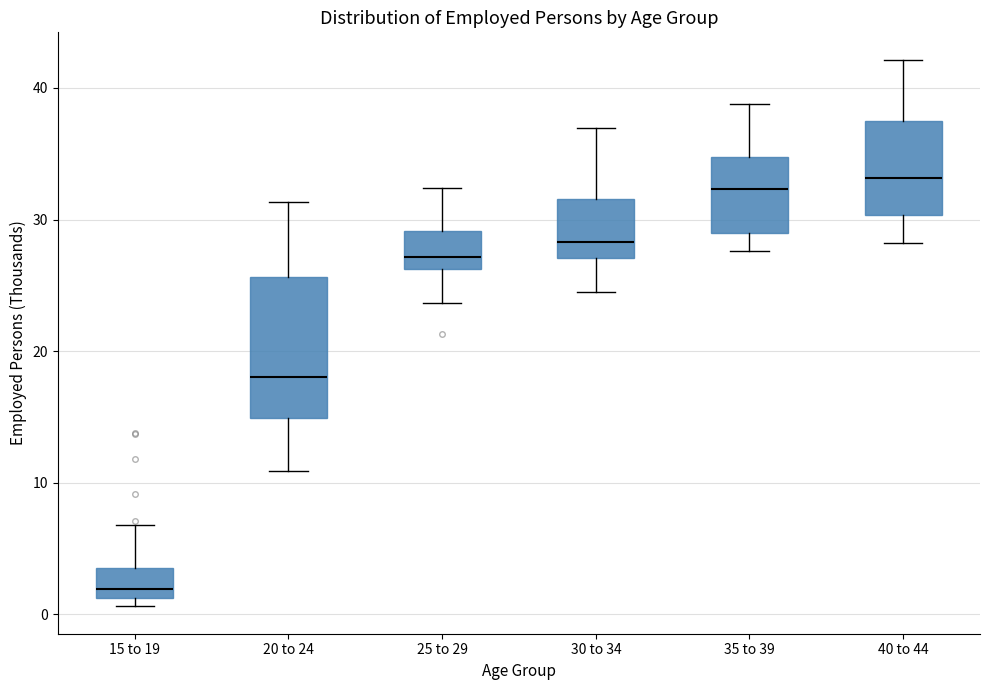

Reading left to right, read every box against the y-axis: the position of its median line, the range the box covers, and the ends of its whiskers. The values are not printed on the chart, so give them approximately, as read against the axis.

15 to 19: median 2, box 1 to 3, whiskers 1 (just below the box's lower edge) to 7
20 to 24: median 18, box 15 to 26, whiskers 11 to 31
25 to 29: median 27, box 26 to 29, whiskers 24 to 32
30 to 34: median 28, box 27 to 32, whiskers 24 to 37
35 to 39: median 32, box 29 to 35, whiskers 28 to 39
40 to 44: median 33, box 30 to 37, whiskers 28 to 42